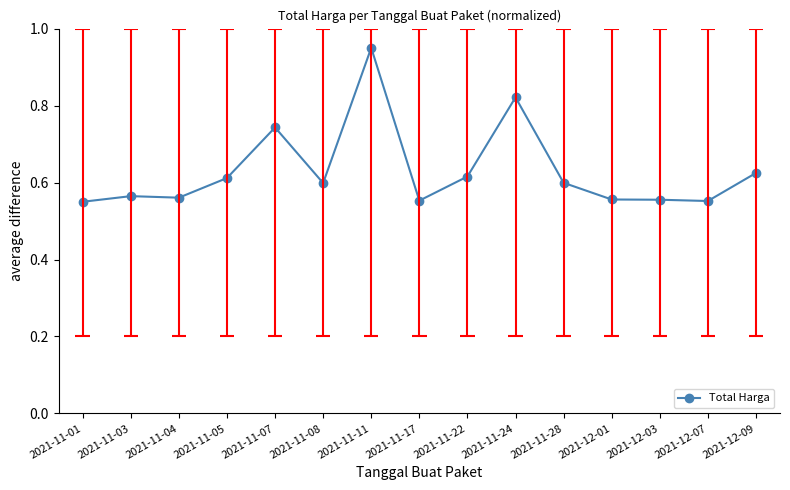

Reading left to right, list all the values displayed in this chart.

2021-11-01=0.6	2021-11-03=0.6	2021-11-04=0.6	2021-11-05=0.6	2021-11-07=0.7	2021-11-08=0.6	2021-11-11=1.0	2021-11-17=0.6	2021-11-22=0.6	2021-11-24=0.8	2021-11-28=0.6	2021-12-01=0.6	2021-12-03=0.6	2021-12-07=0.6	2021-12-09=0.6